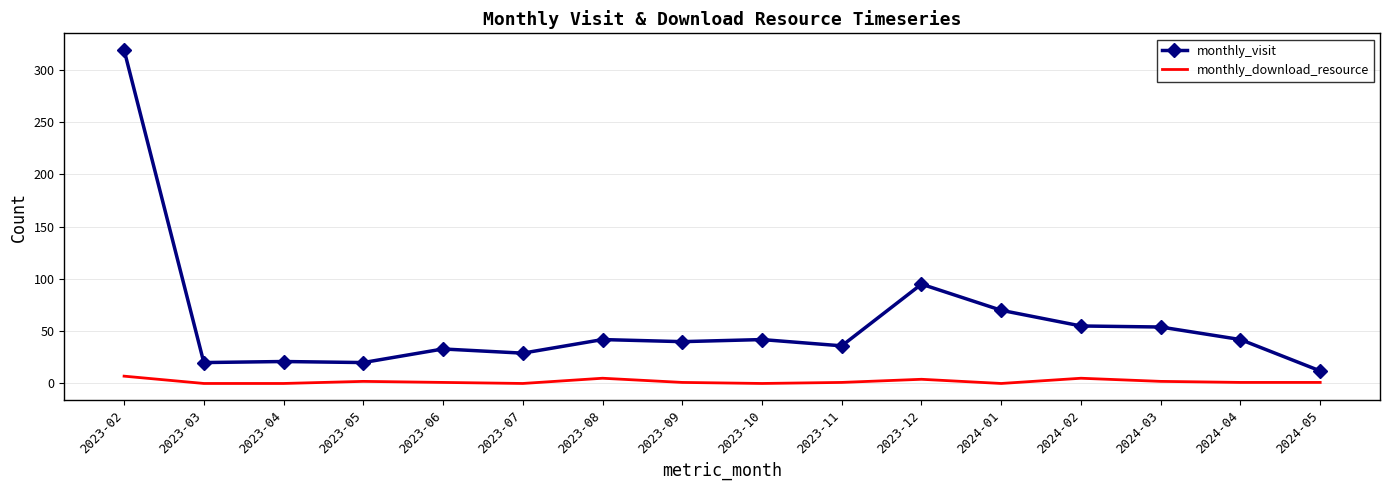

List the series in order of their overall mean, highest first.

monthly_visit, monthly_download_resource